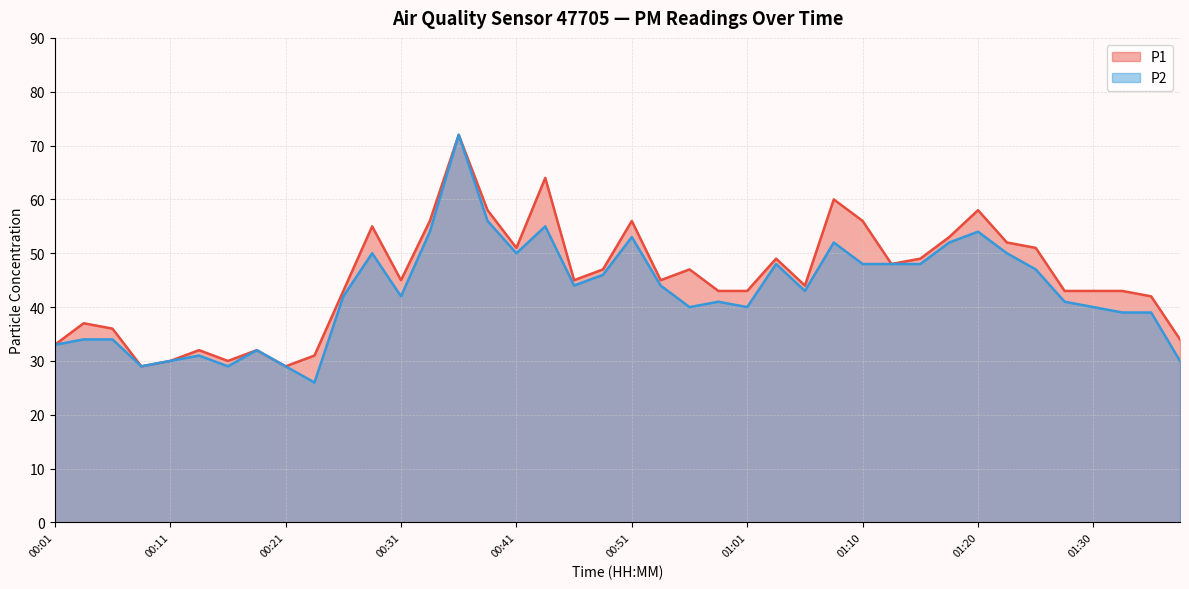

Which series has the largest range (max minus min)?

P2